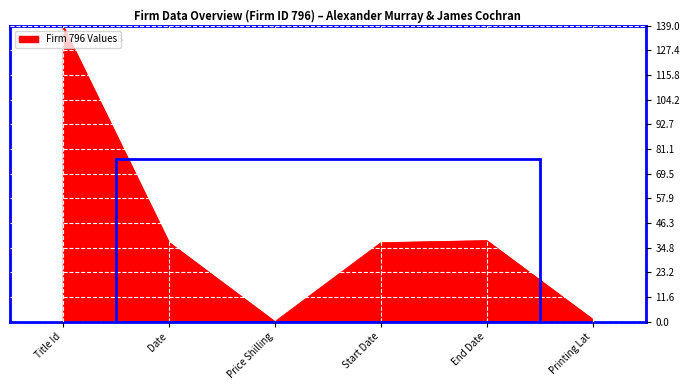

How many interior local valleys (lower than both neighbors) does the data have?

1